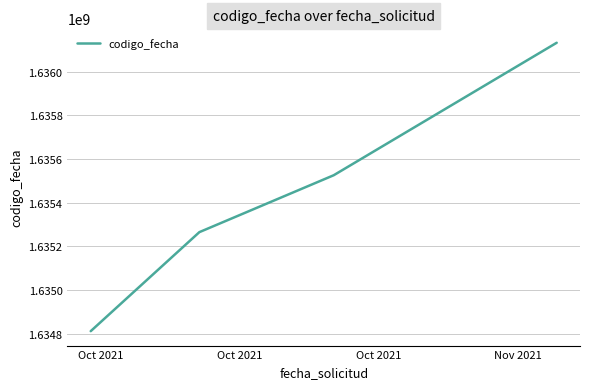

Reading left to right, extract all data points from this chart.

1634812852	1635265591	1635525803	1636131514